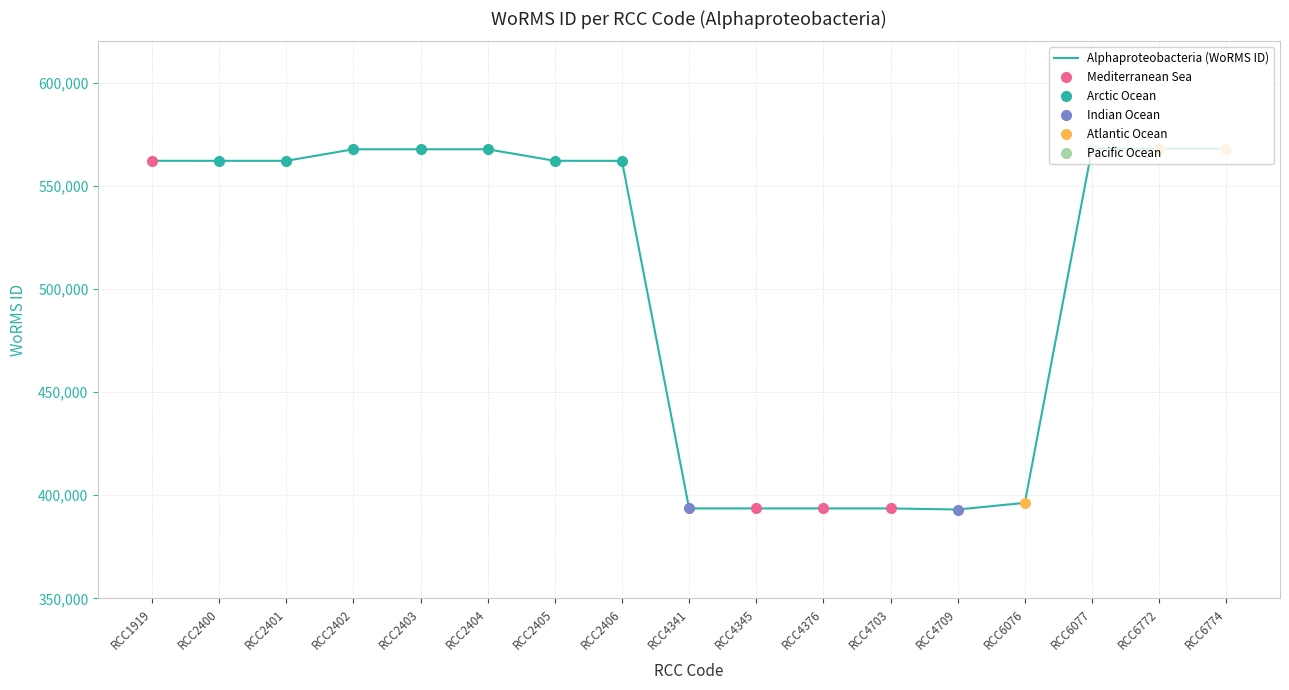

List the labels in order of value, smallest first.

RCC4709, RCC4341, RCC4345, RCC4376, RCC4703, RCC6076, RCC2400, RCC2401, RCC2406, RCC2405, RCC1919, RCC2402, RCC2403, RCC2404, RCC6077, RCC6772, RCC6774